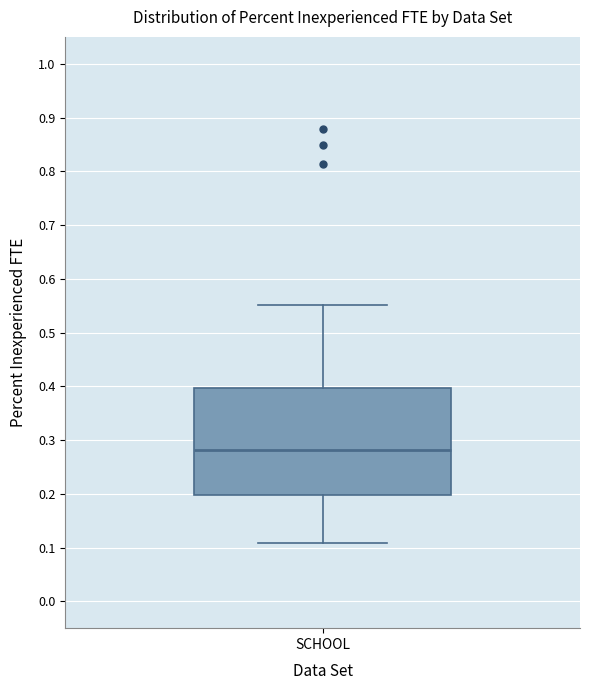

Where does the median line of the box for SCHOOL sit on the y-axis? The values are not printed on the chart, so give them approximately, as read against the axis.

0.28